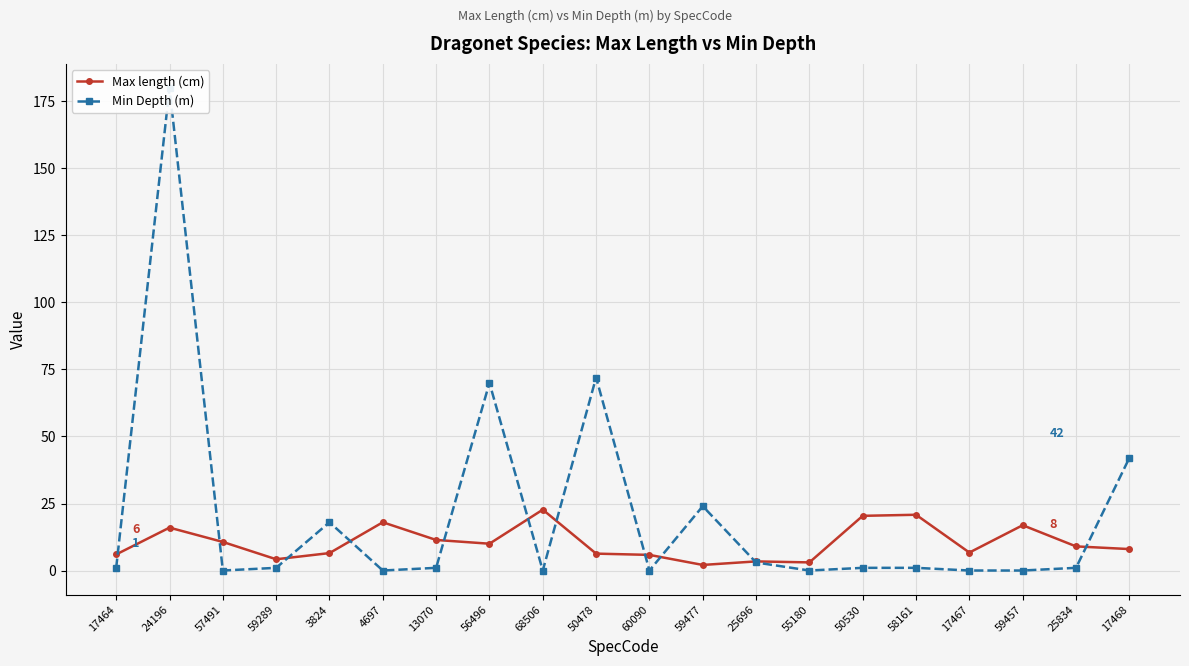

Where do Min Depth (m) and Max length (cm) first cross each other?

17464 and 24196